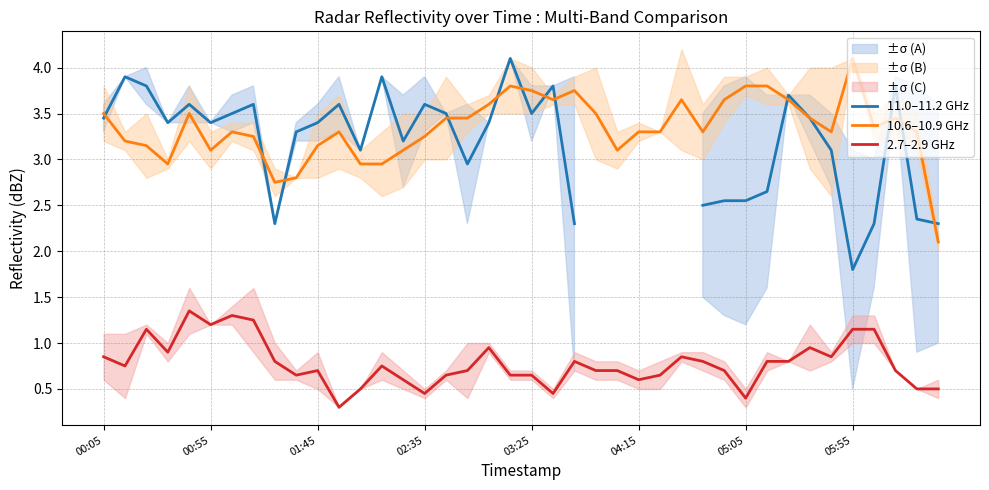

What are all the series names shown in the legend?

11.0–11.2 GHz, 10.6–10.9 GHz, 2.7–2.9 GHz